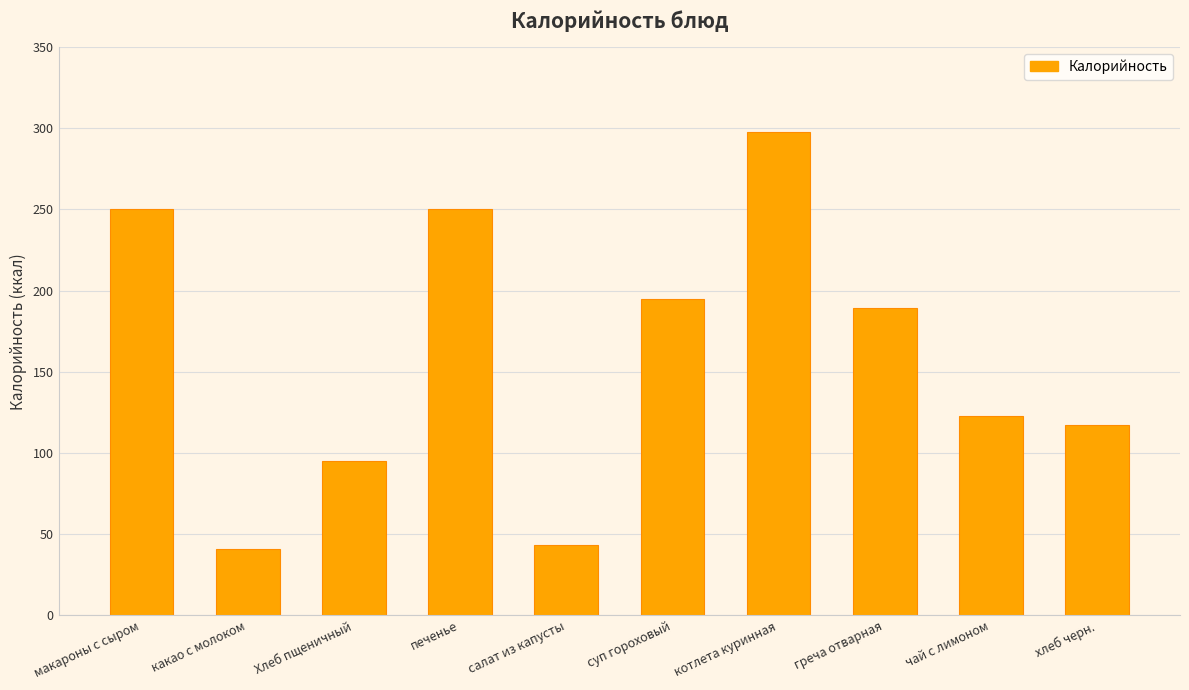

Is it true that the value at Хлеб пщеничный is 95?

True